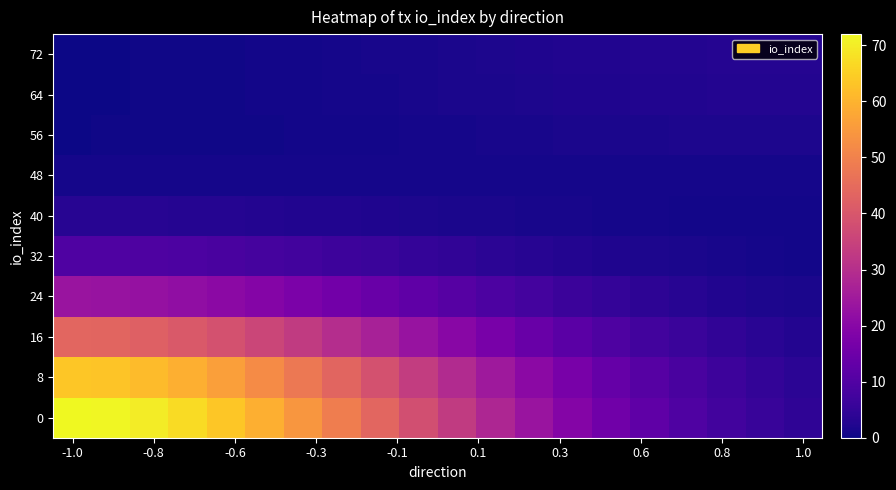

How many data points does each series have?

20